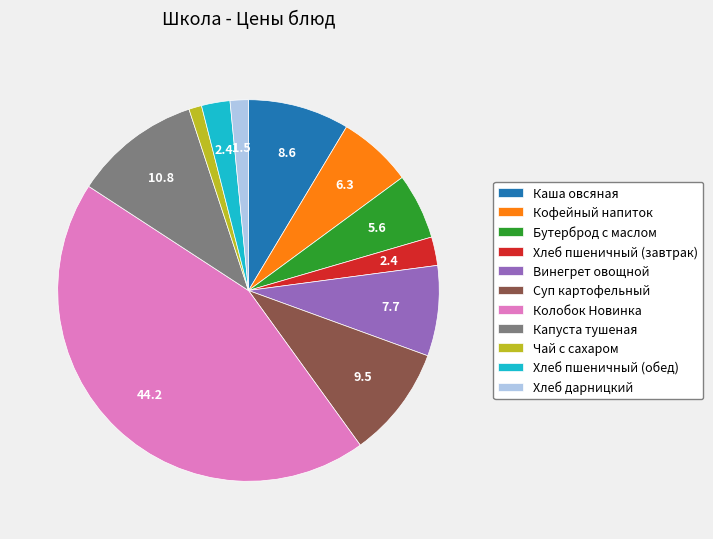

How many slices are in this pie chart?

11